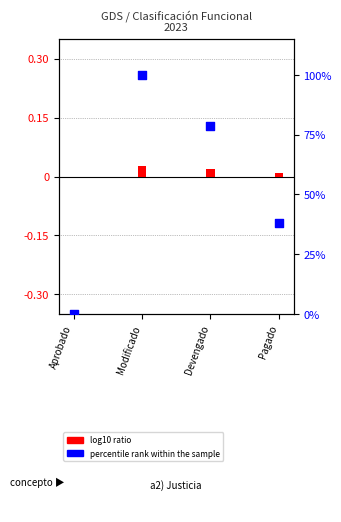

Between Aprobado and Devengado, which is larger?

Devengado